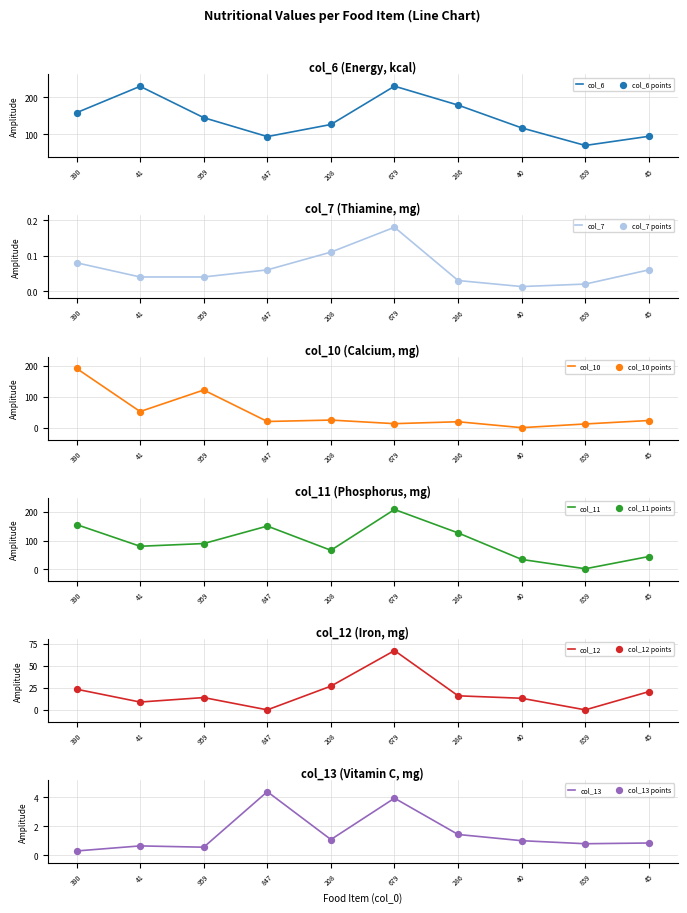

What are all the series names shown in the legend?

col_6, col_7, col_10, col_11, col_12, col_13